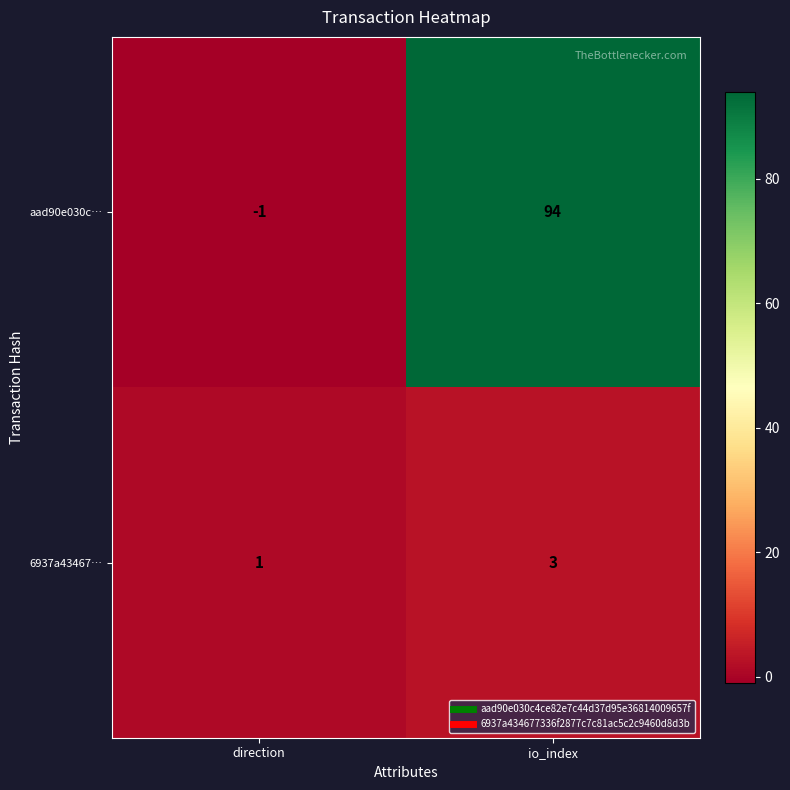

Is it true that aad90e030c… equals 138 at io_index?

False